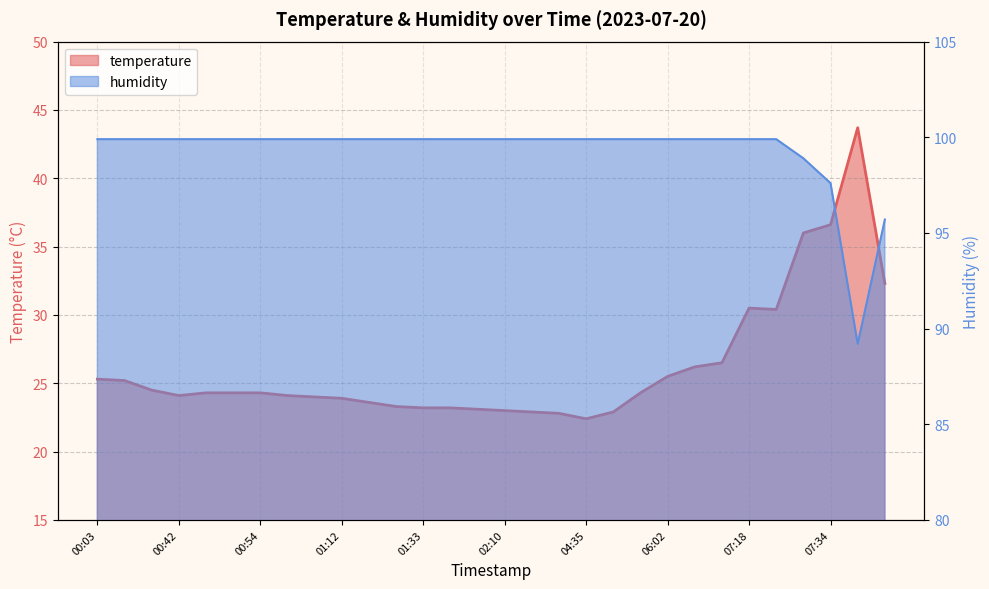

How many data points in temperature are above 24?

18